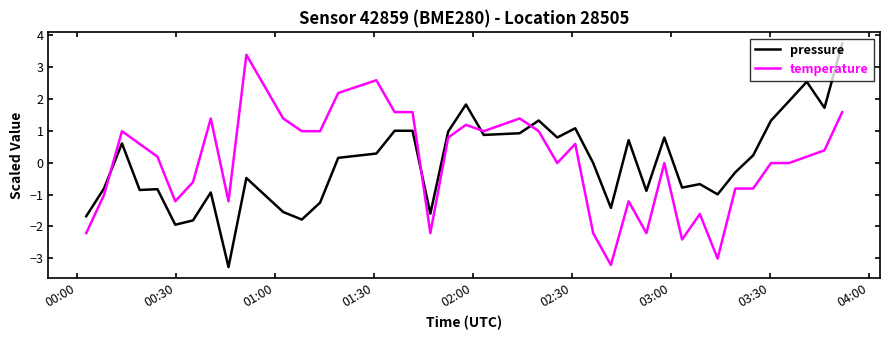

How many times do pressure and temperature cross each other?

4